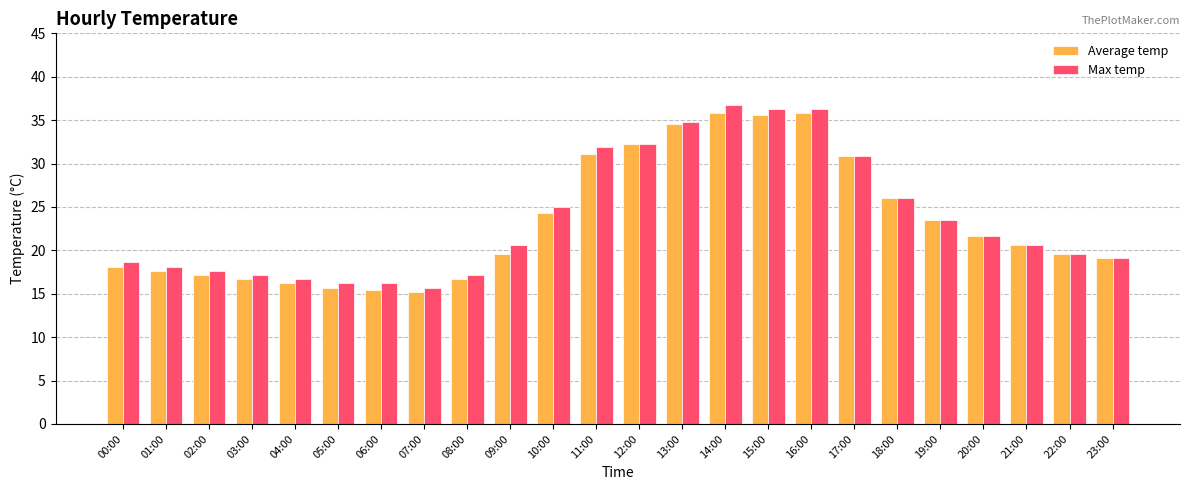

How many bars are there in each group?

2